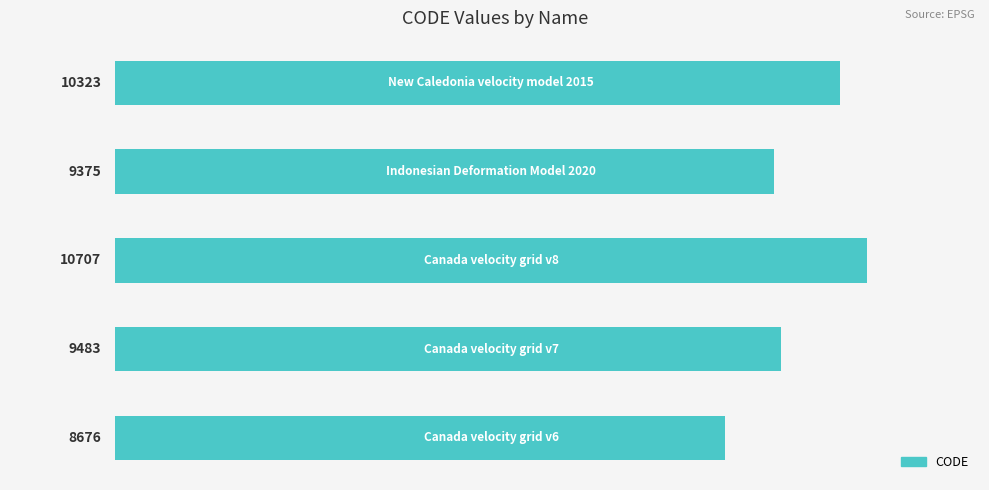

What is the sum of all values?

48564